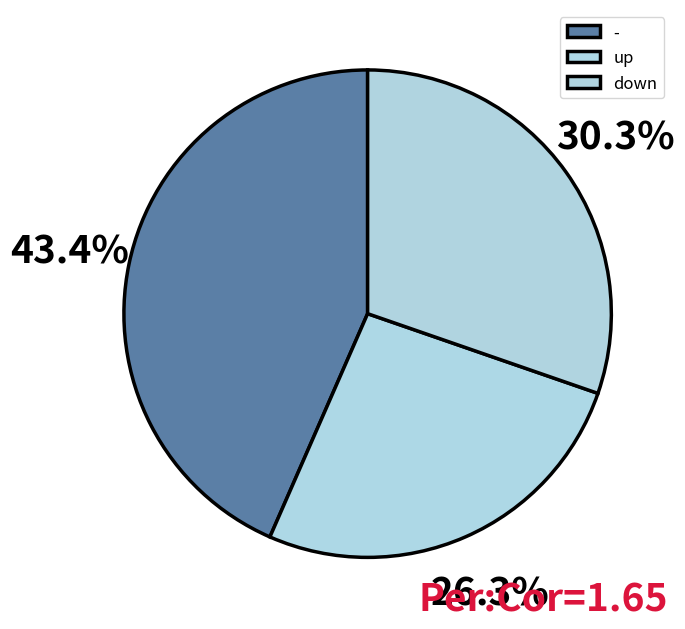

How many slices are in this pie chart?

3